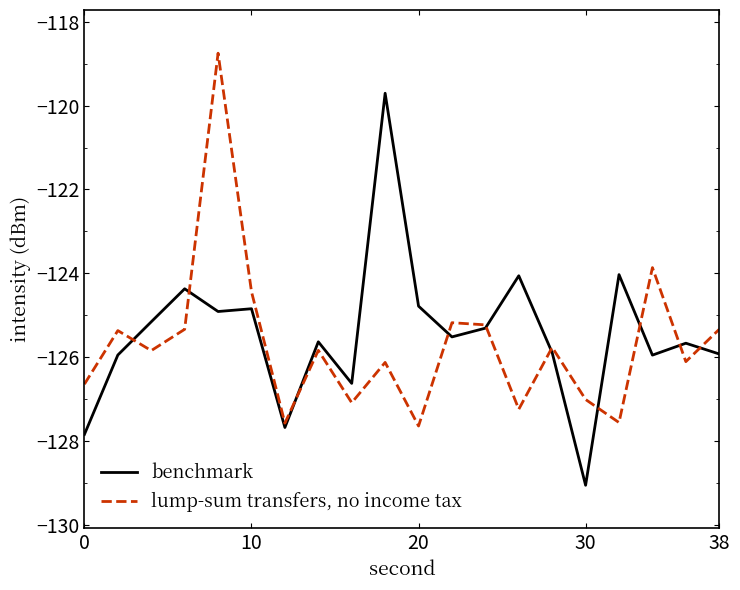

What is the lowest value of the lump-sum transfers, no income tax series?

-127.6